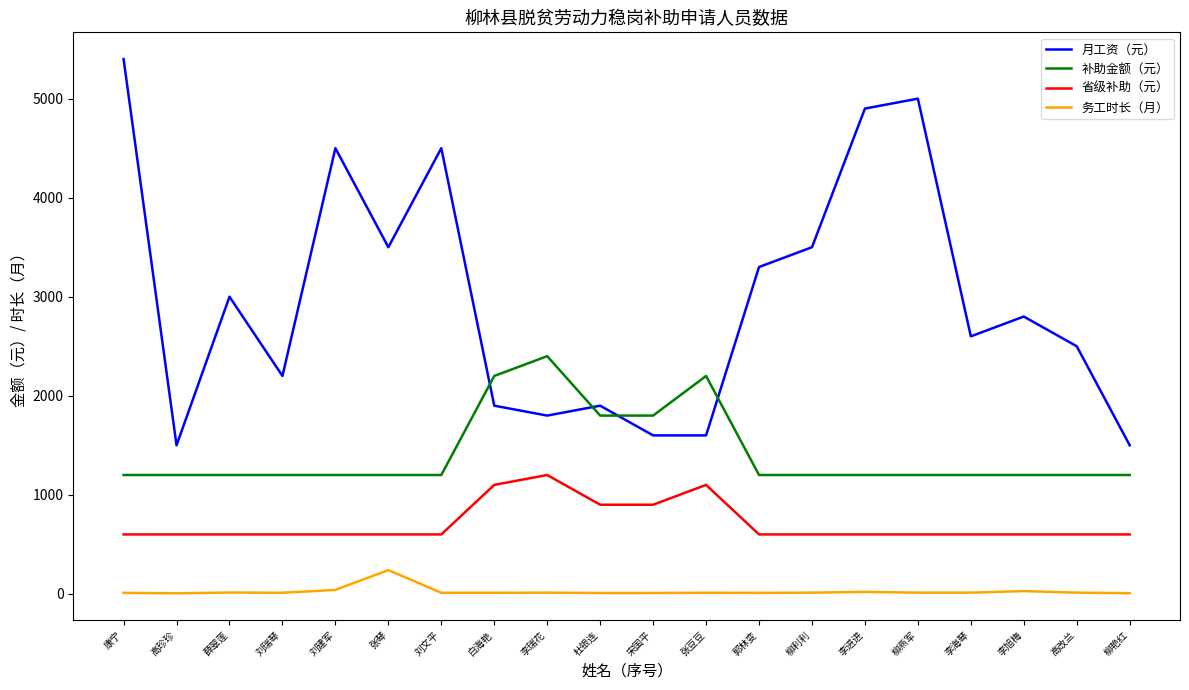

Where is the first local maximum for 月工资（元）?

薛翠莲